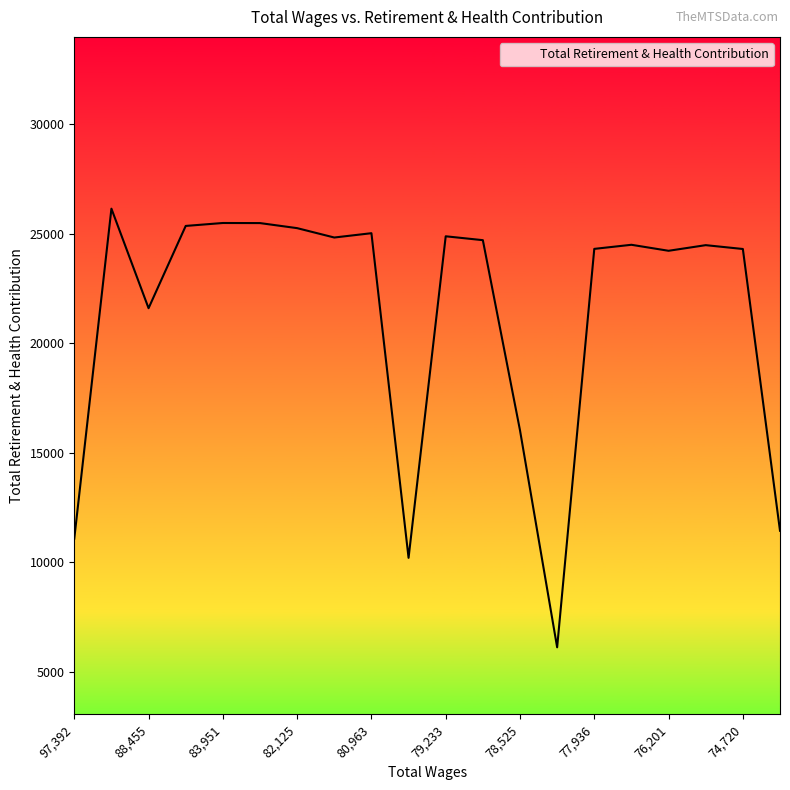

True or false: there are more than 1 points higher than both neighbors.

True